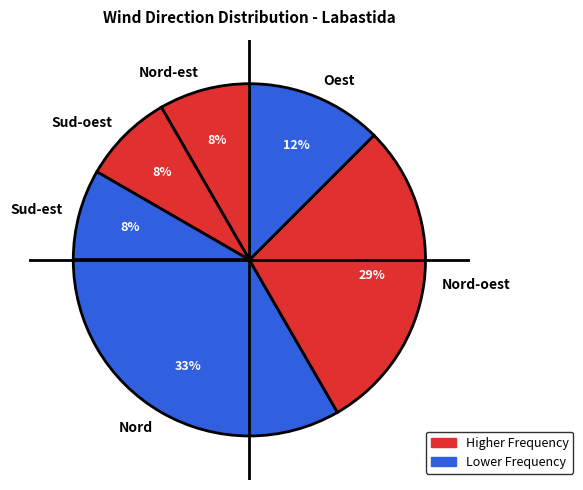

What is the largest slice in the pie chart?

Nord